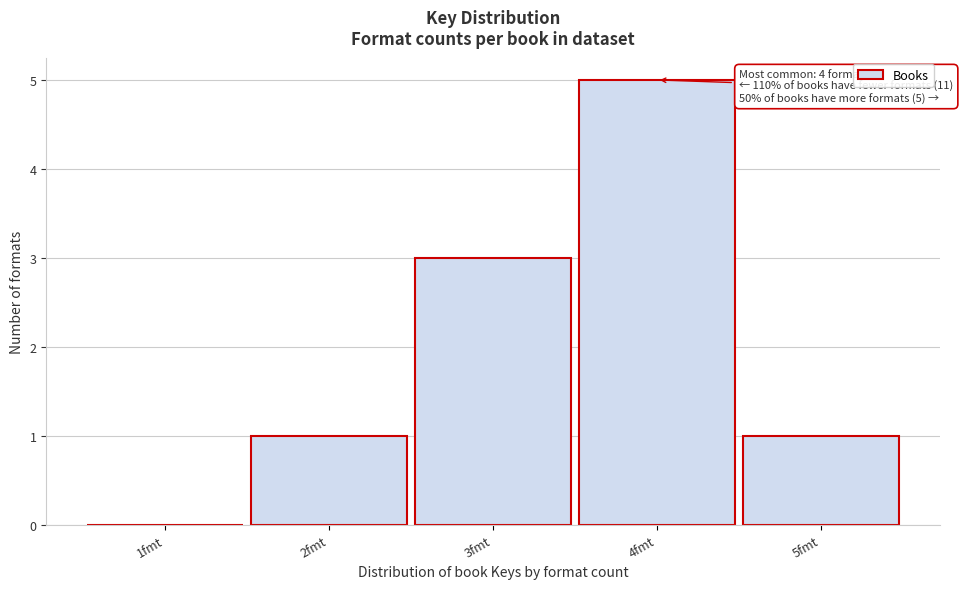

Which range on the x-axis has the tallest bar?

3.5 to 4.5